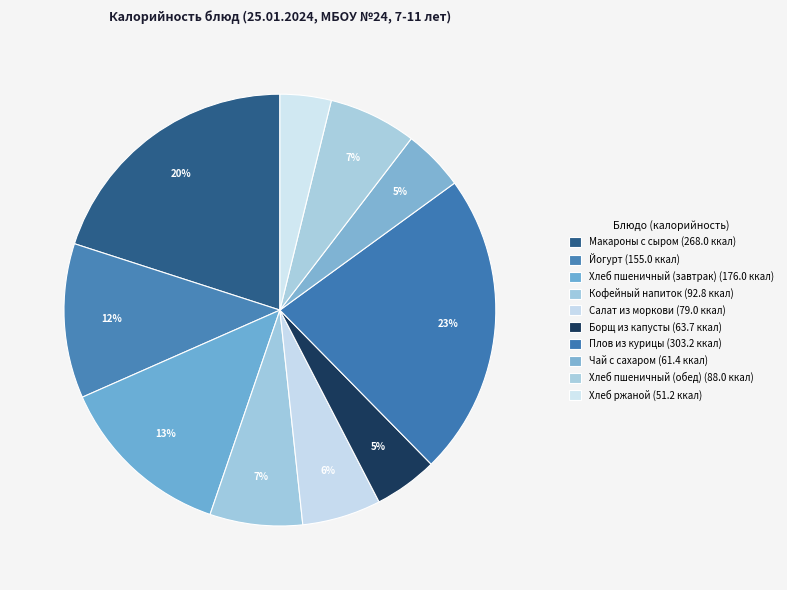

Count the number of slices in the pie.

10